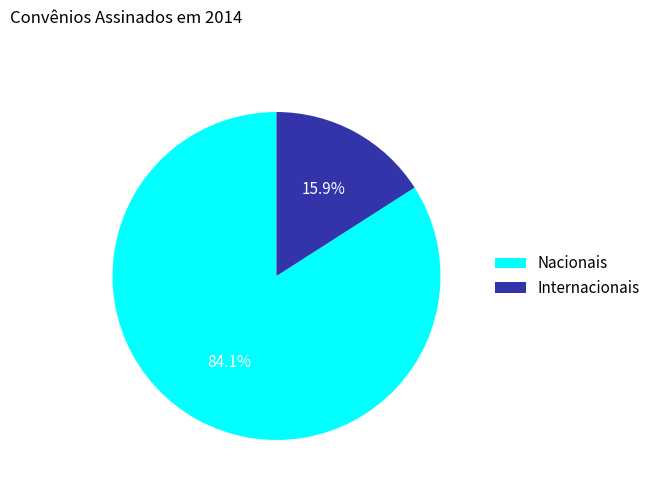

Is it true that Nacionais is 71% of the pie?

False